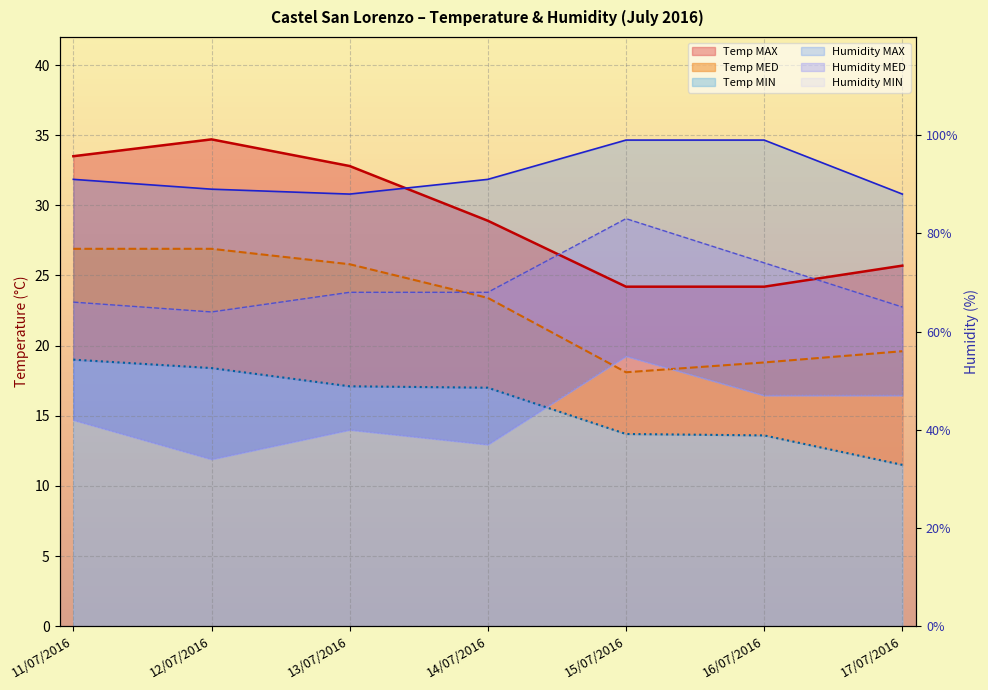

Reading left to right, list all the values displayed in this chart.

Temp MAX: 33.5	34.7	32.8	28.9	24.2	24.2	25.7
Temp MED: 26.9	26.9	25.8	23.4	18.1	18.8	19.6
Temp MIN: 19.0	18.4	17.1	17.0	13.7	13.6	11.5
Humidity MAX: 31.8	31.1	30.8	31.8	34.6	34.6	30.8
Humidity MED: 23.1	22.4	23.8	23.8	29.0	25.9	22.8
Humidity MIN: 14.7	11.9	14.0	12.9	19.2	16.4	16.4